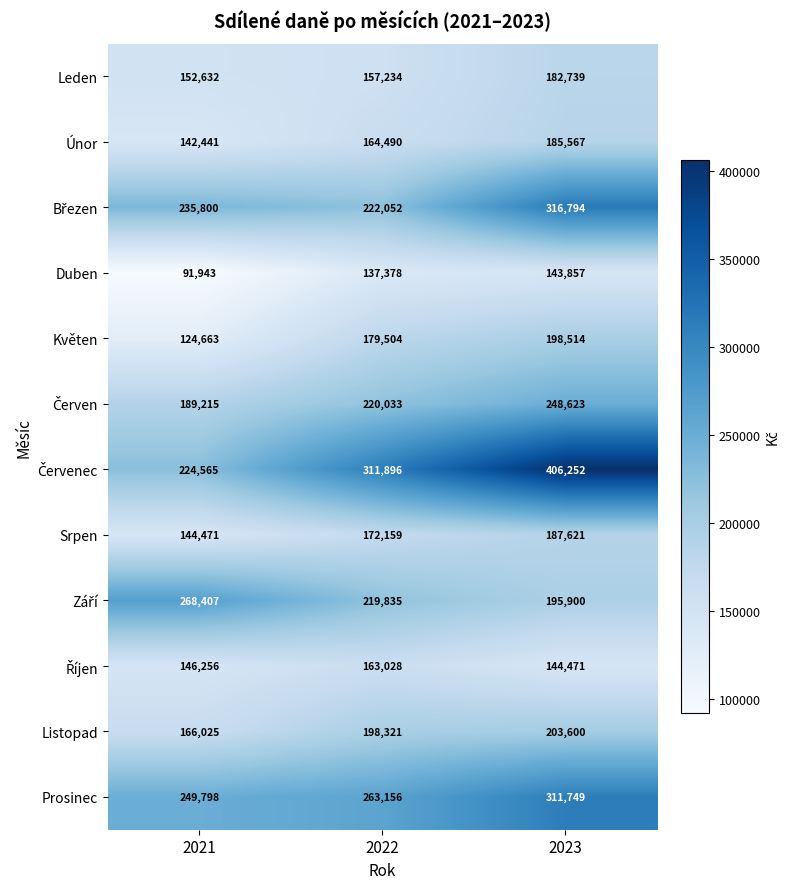

Count the Listopad values in the range 166025 to 203600.

3